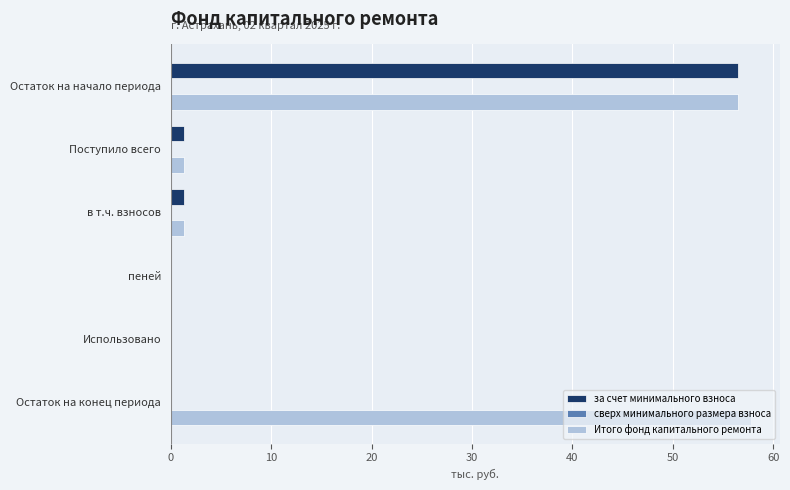

What is the approximate value of Итого фонд капитального ремонта at Остаток на конец периода?

57.8